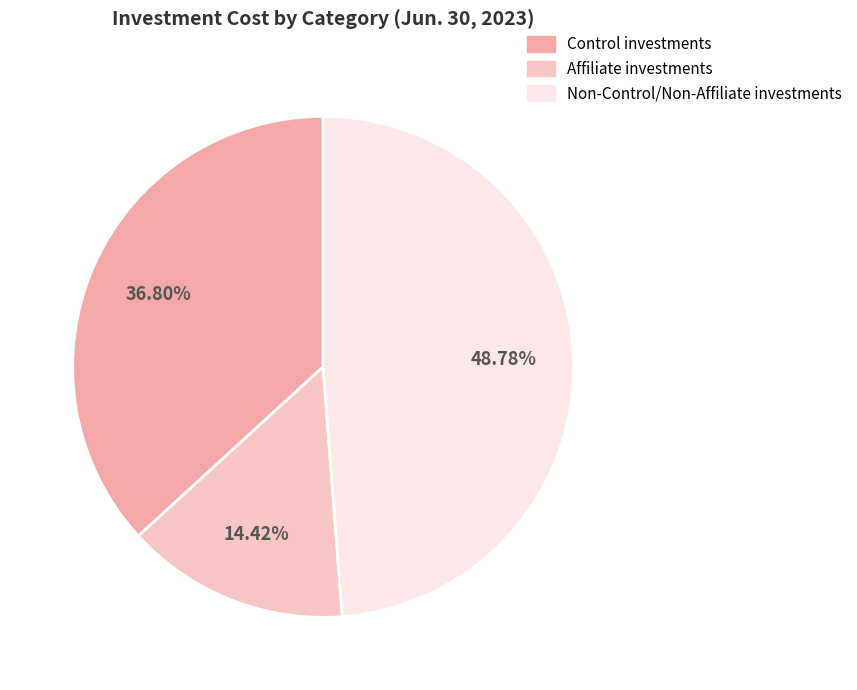

What is the total percentage of Control investments and Non-Control/Non-Affiliate investments?

85.6%